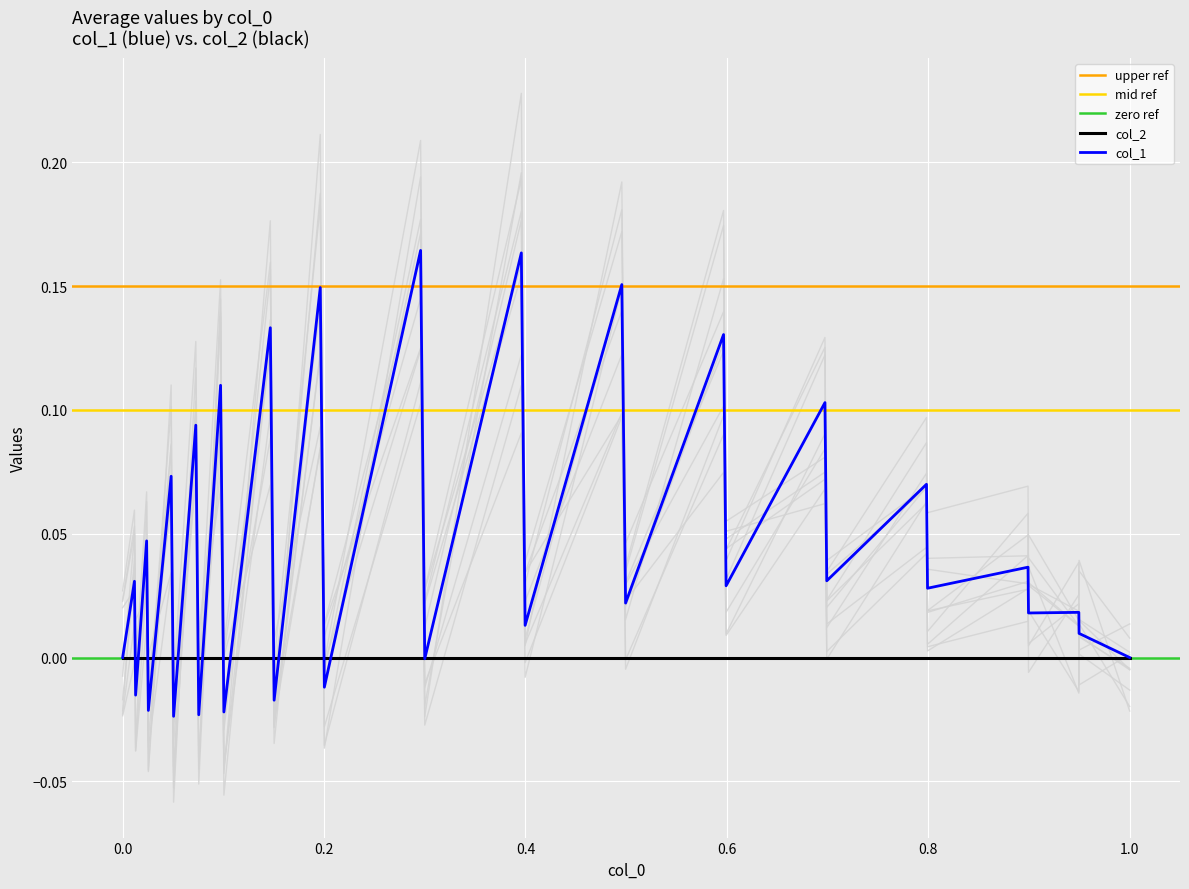

What is the difference between the maximum and minimum values?

0.2